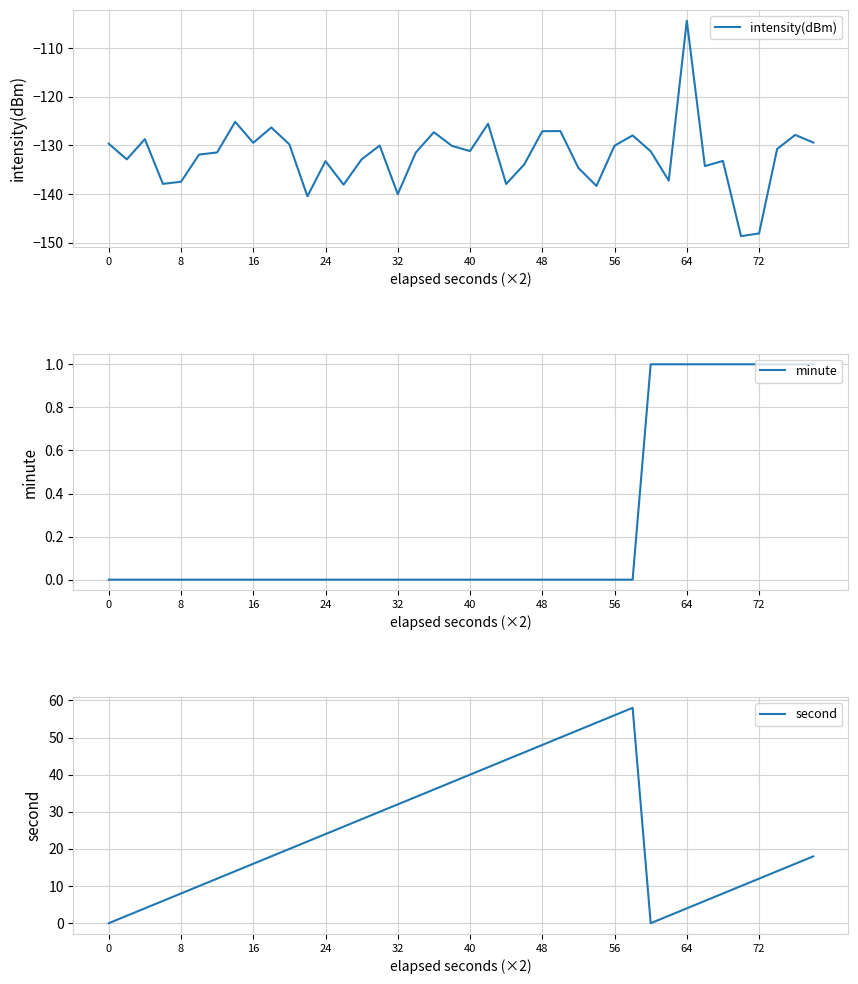

What is the label of the 23rd point from the right?

17